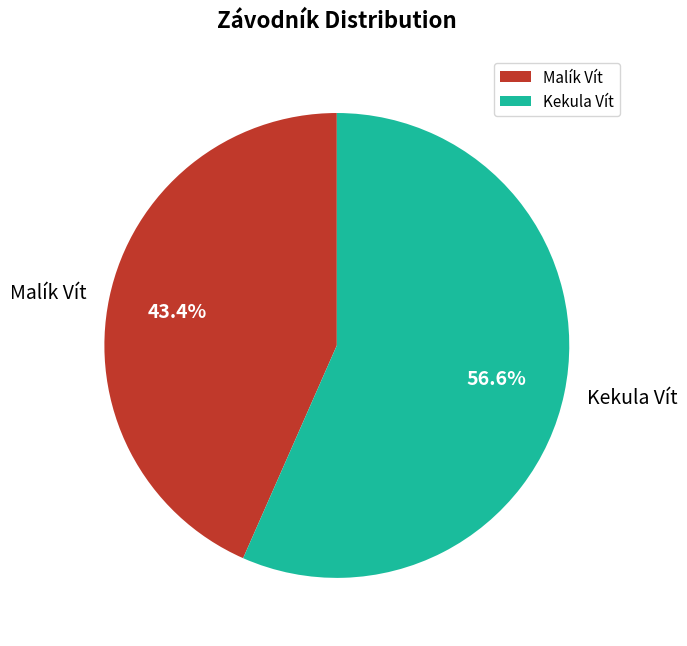

To the nearest percent, what is the combined percentage of Malík Vít and Kekula Vít?

100%